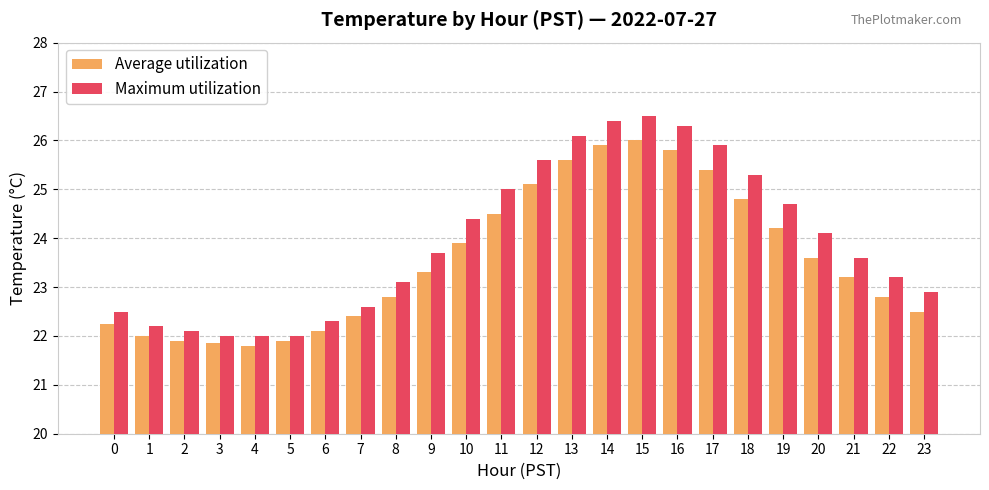

What is the total value across all series at 2?

44.0